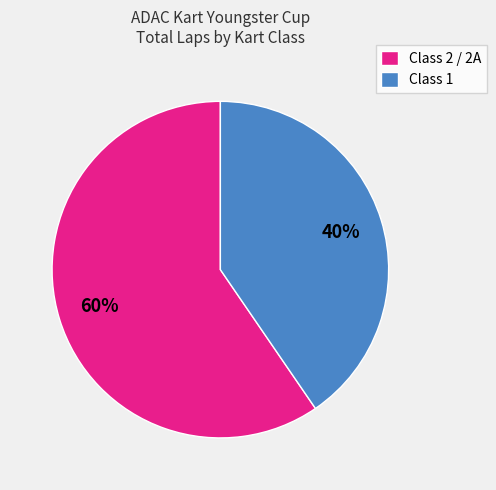

To the nearest percent, what is the combined percentage of Class 1 and Class 2 / 2A?

100%